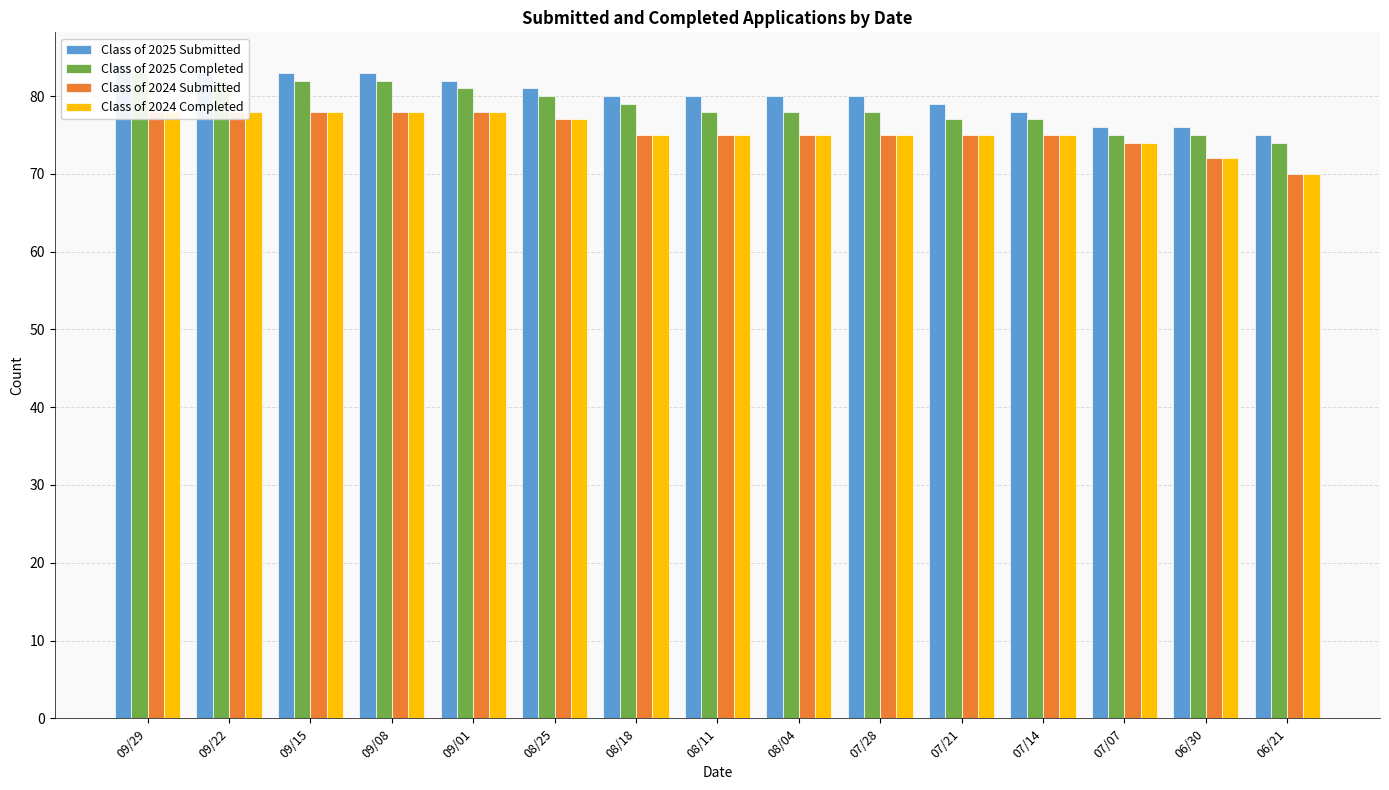

Reading right to left, list all the values displayed in this chart.

Class of 2025 Submitted: 06/21=75	06/30=76	07/07=76	07/14=78	07/21=79	07/28=80	08/04=80	08/11=80	08/18=80	08/25=81	09/01=82	09/08=83	09/15=83	09/22=83	09/29=84
Class of 2025 Completed: 06/21=74	06/30=75	07/07=75	07/14=77	07/21=77	07/28=78	08/04=78	08/11=78	08/18=79	08/25=80	09/01=81	09/08=82	09/15=82	09/22=82	09/29=83
Class of 2024 Submitted: 06/21=70	06/30=72	07/07=74	07/14=75	07/21=75	07/28=75	08/04=75	08/11=75	08/18=75	08/25=77	09/01=78	09/08=78	09/15=78	09/22=78	09/29=78
Class of 2024 Completed: 06/21=70	06/30=72	07/07=74	07/14=75	07/21=75	07/28=75	08/04=75	08/11=75	08/18=75	08/25=77	09/01=78	09/08=78	09/15=78	09/22=78	09/29=78